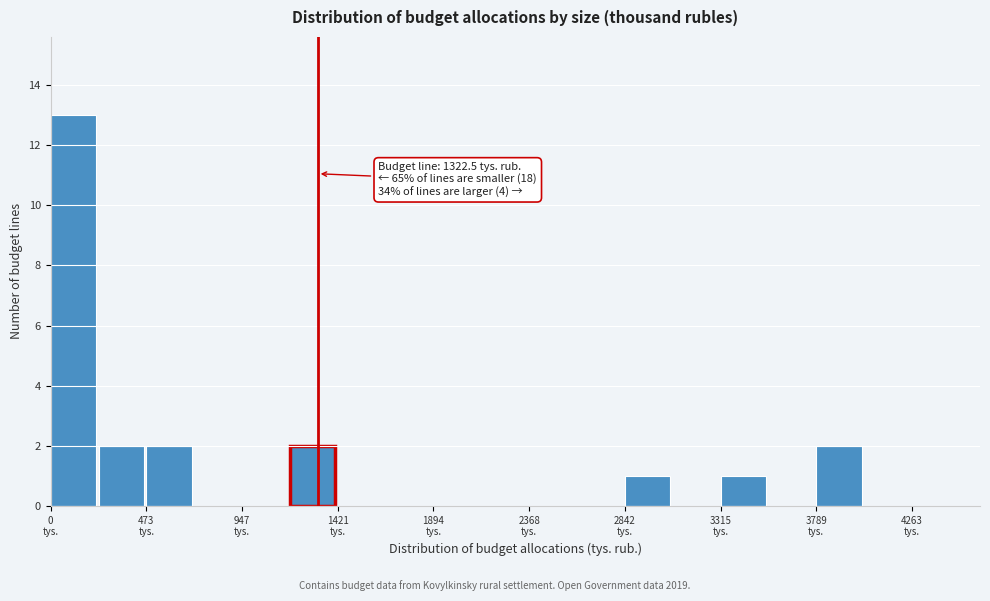

Which range on the x-axis has the tallest bar?

0 to 250